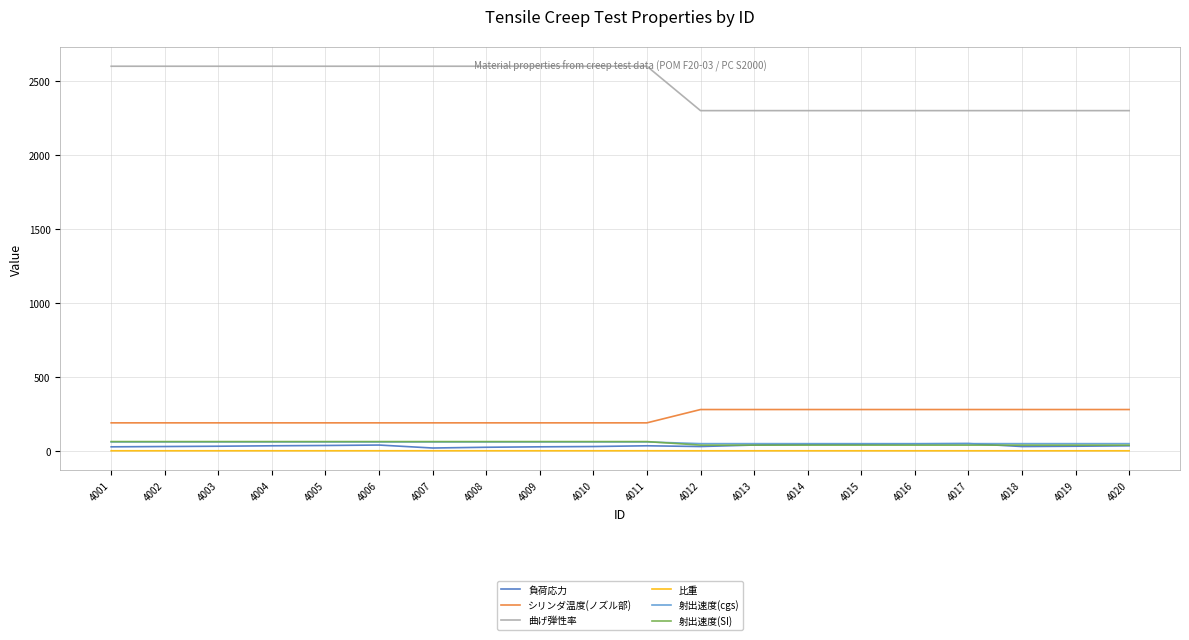

What is the lowest value of the 比重 series?

1.2